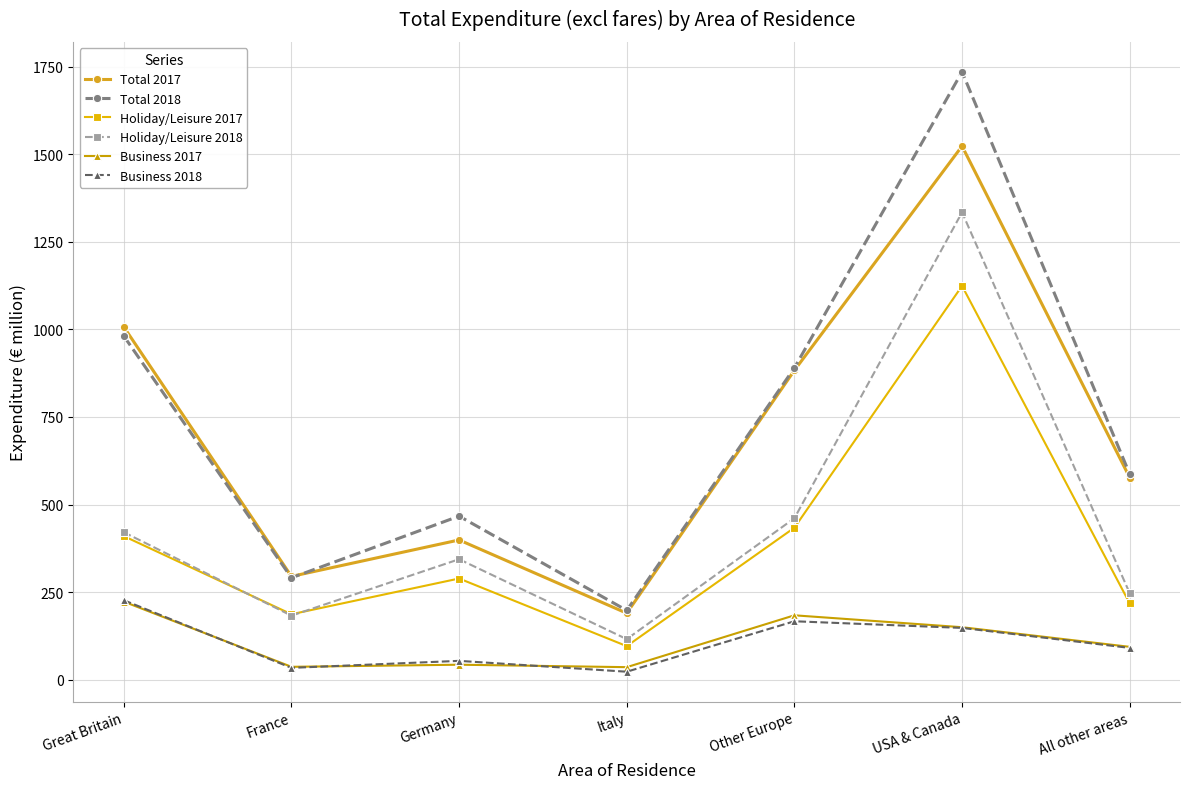

At how many categories does at least one series exceed 761?

3